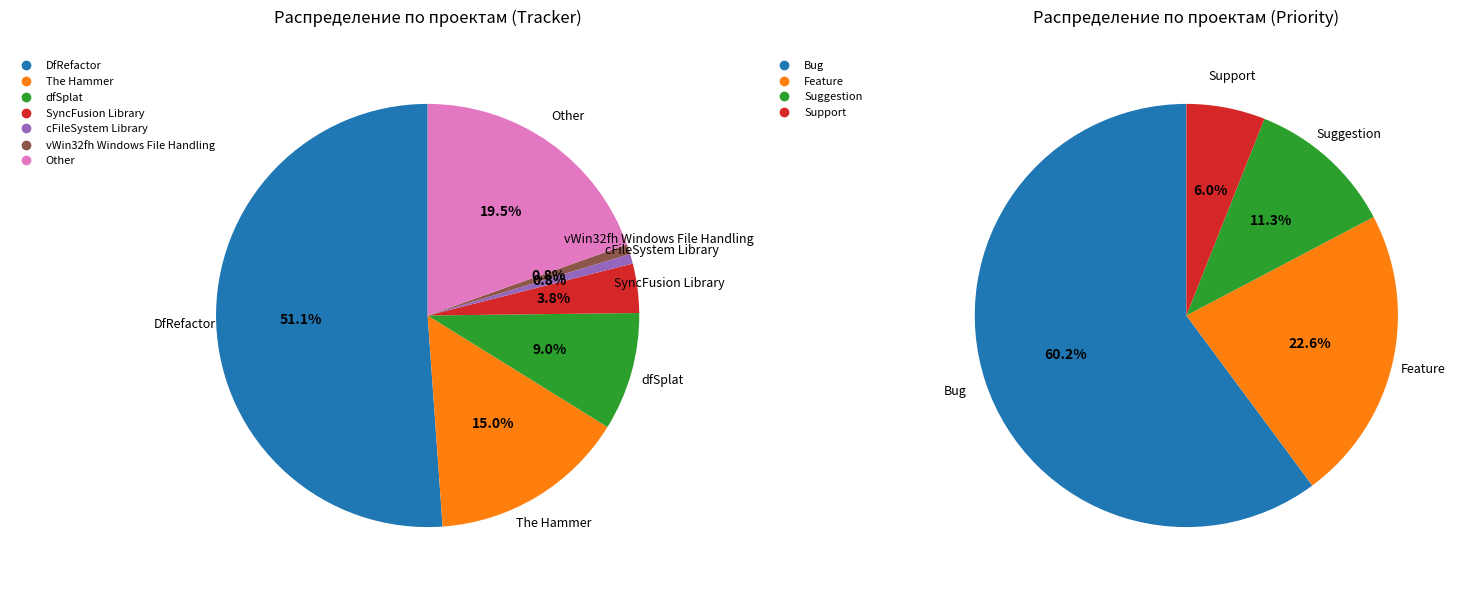

Which slice is the largest?

DfRefactor